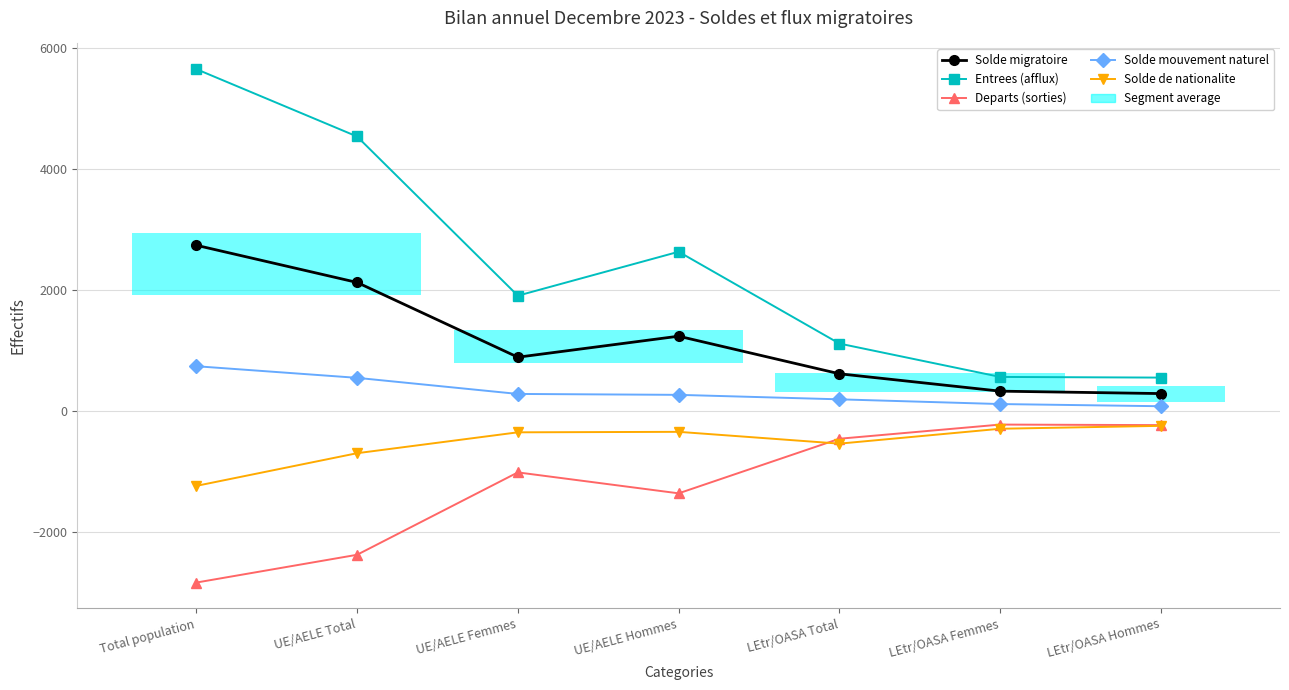

Reading left to right, transcribe all the data shown in this chart.

Solde migratoire: 2737	2123	888	1235	614	327	287
Entrees (afflux): 5647	4534	1904	2630	1113	562	551
Departs (sorties): -2835	-2376	-1015	-1361	-459	-225	-234
Solde mouvement naturel: 739	547	281	266	192	114	78
Solde de nationalite: -1238	-698	-353	-345	-540	-294	-246